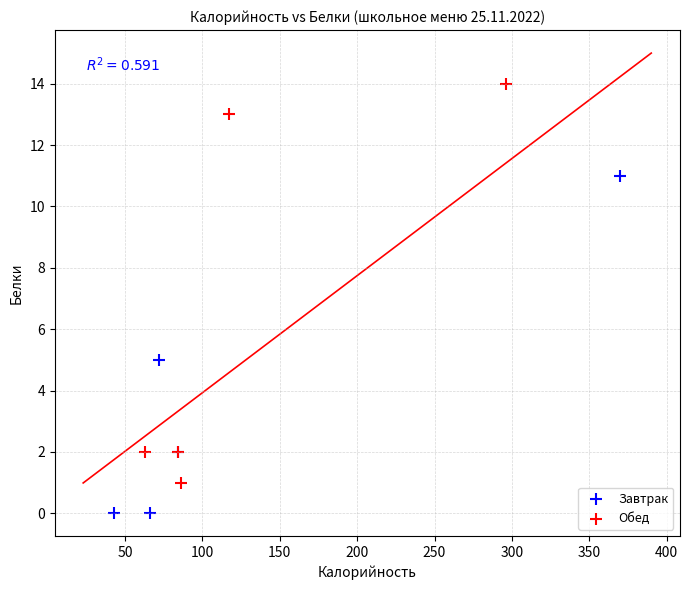

Which series reaches the maximum Y coordinate?

Обед